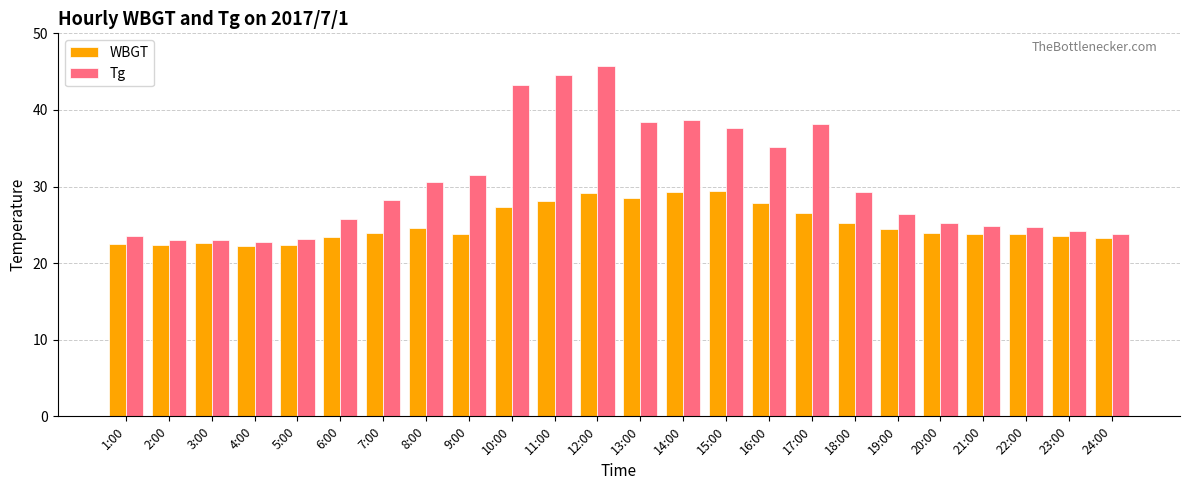

Is the value of WBGT at 14:00 greater than the value of Tg at 21:00?

Yes